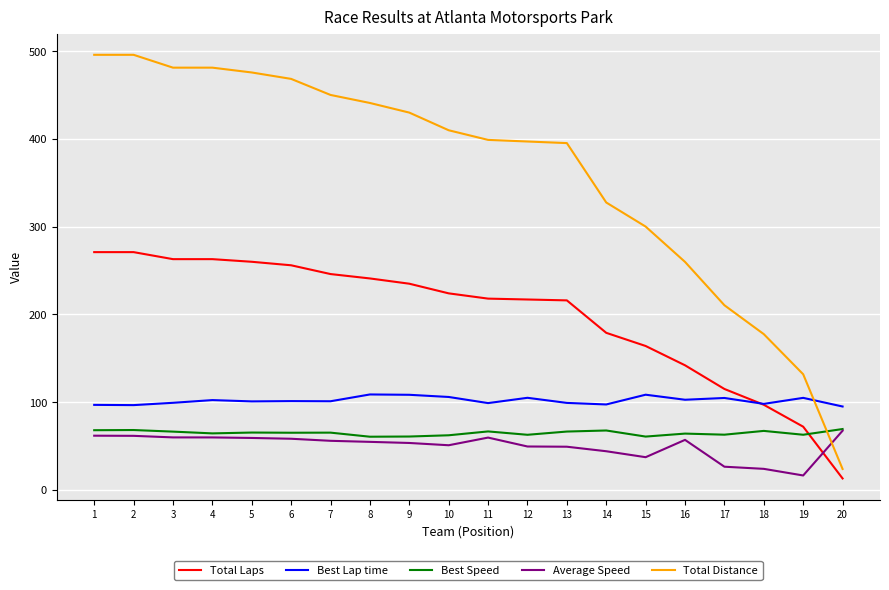

Which series has the largest range (max minus min)?

Total Distance